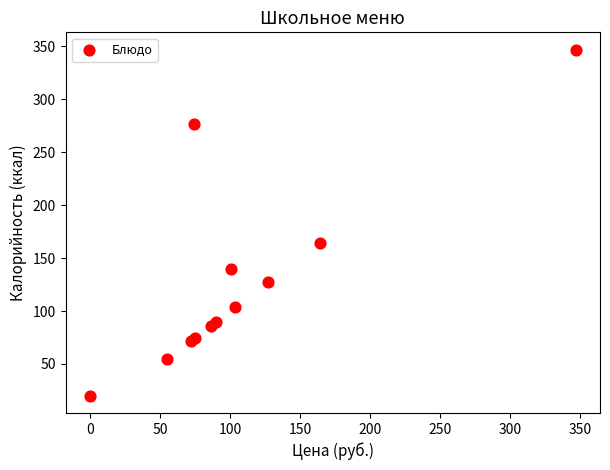

What Y value in the scatter plot is closest to 183?

164.4